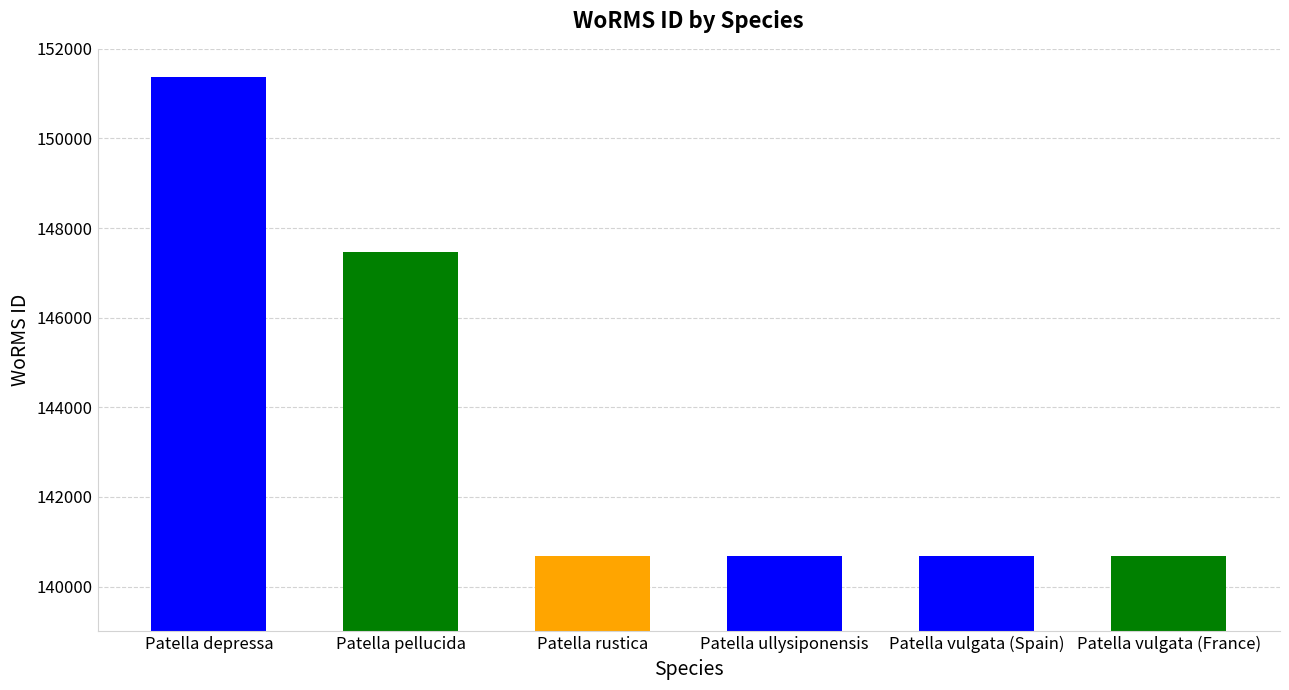

Is it true that the value at Patella ullysiponensis is 208565?

False